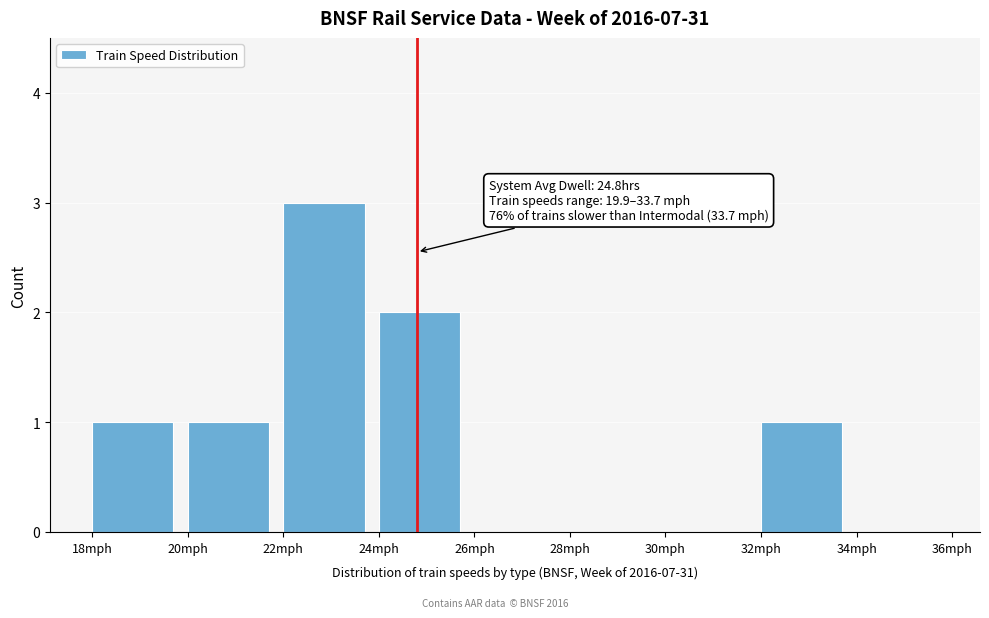

Over which range of the x-axis is the bar tallest?

22 to 24